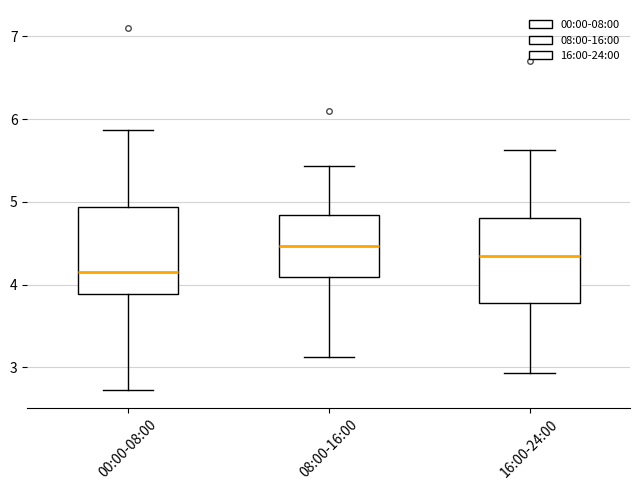

Reading left to right, transcribe this box plot: for each box, give where its median line is, the range the box spans, and where its two whiskers end, as read against the y-axis. The values are not printed on the chart, so give them approximately, as read against the axis.

00:00-08:00: median 4.2, box 3.9 to 4.9, whiskers 2.7 to 5.9
08:00-16:00: median 4.5, box 4.1 to 4.8, whiskers 3.1 to 5.4
16:00-24:00: median 4.4, box 3.8 to 4.8, whiskers 2.9 to 5.6